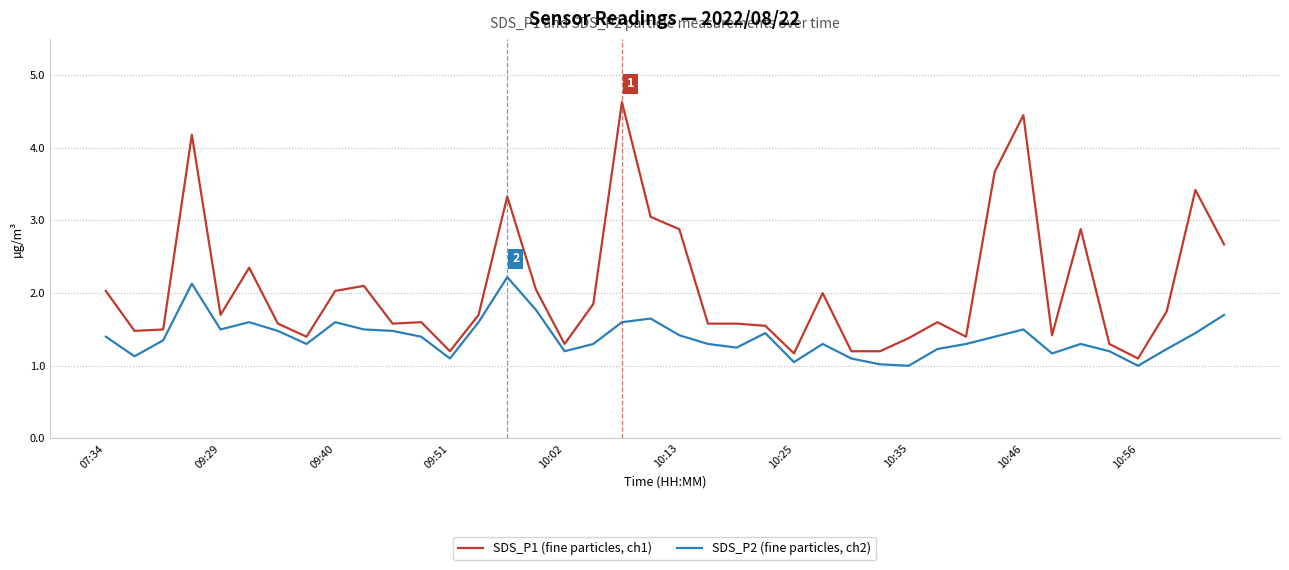

What is the smallest value displayed?

1.0